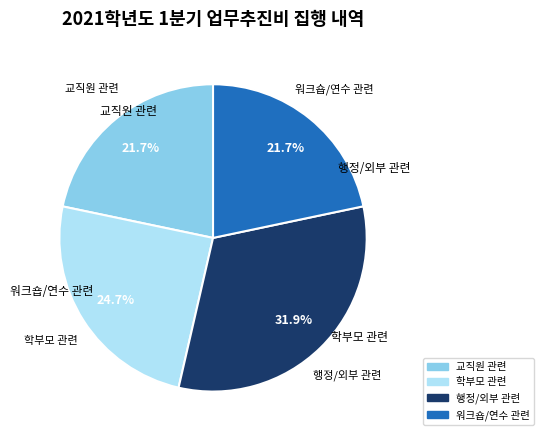

What is the largest slice in the pie chart?

행정/외부 관련